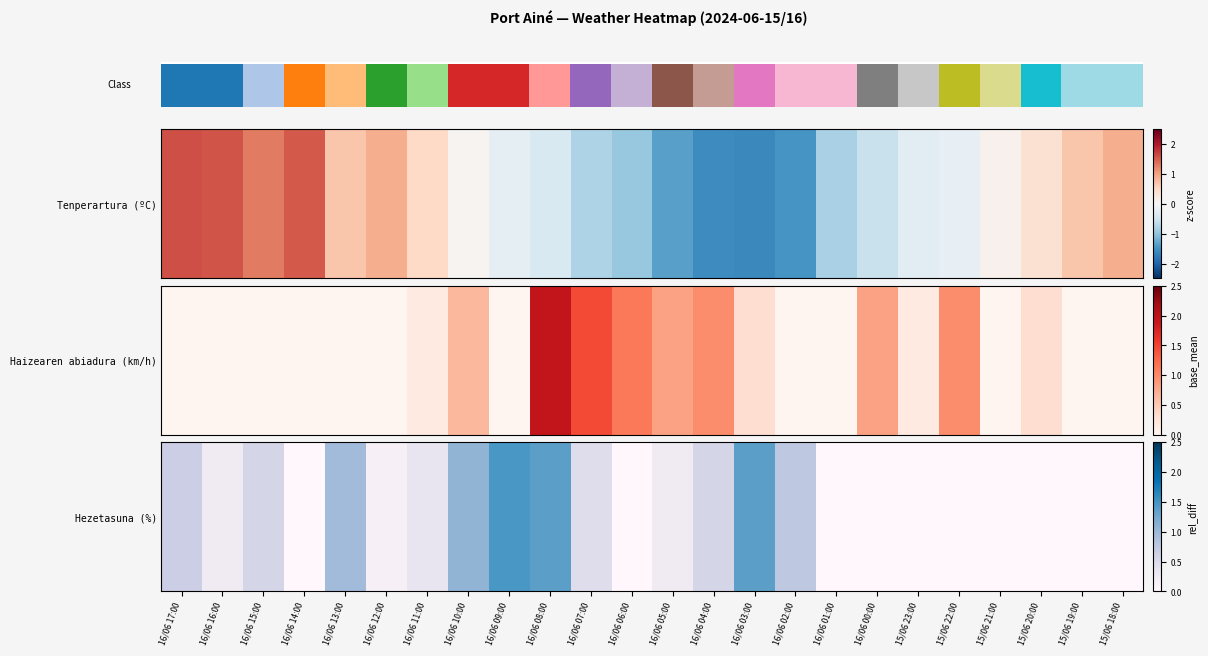

What is the sum of the values at 16/06 03:00 and 16/06 01:00?

-0.2